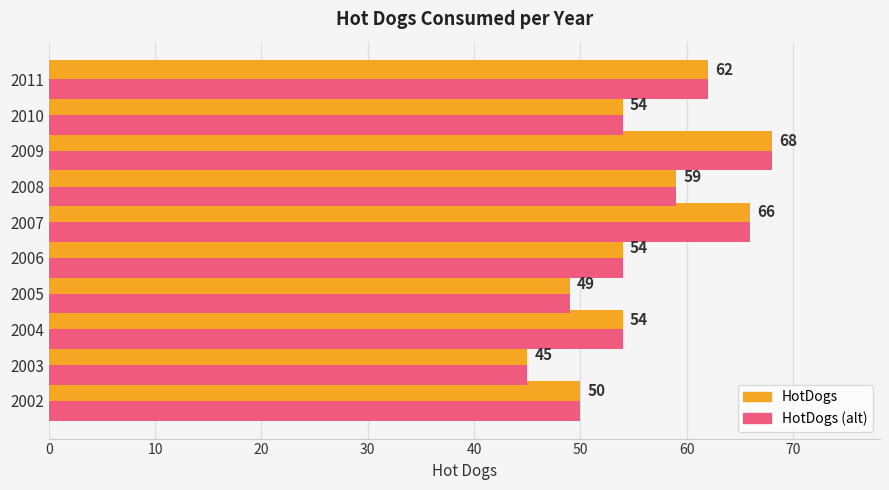

What value does the HotDogs series have at 2011, to the nearest 10?

60